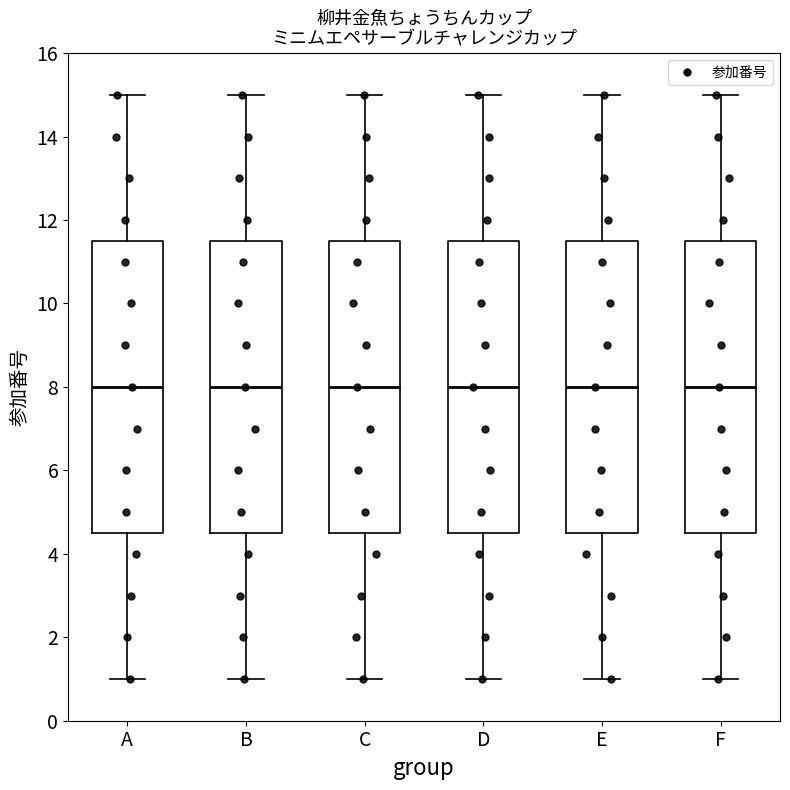

Reading left to right, transcribe this box plot: for each box, give where its median line is, the range the box spans, and where its two whiskers end, as read against the y-axis. The values are not printed on the chart, so give them approximately, as read against the axis.

A: median 8.0, box 4.6 to 11.6, whiskers 1.0 to 15.0
B: median 8.0, box 4.6 to 11.6, whiskers 1.0 to 15.0
C: median 8.0, box 4.6 to 11.6, whiskers 1.0 to 15.0
D: median 8.0, box 4.6 to 11.6, whiskers 1.0 to 15.0
E: median 8.0, box 4.6 to 11.6, whiskers 1.0 to 15.0
F: median 8.0, box 4.6 to 11.6, whiskers 1.0 to 15.0